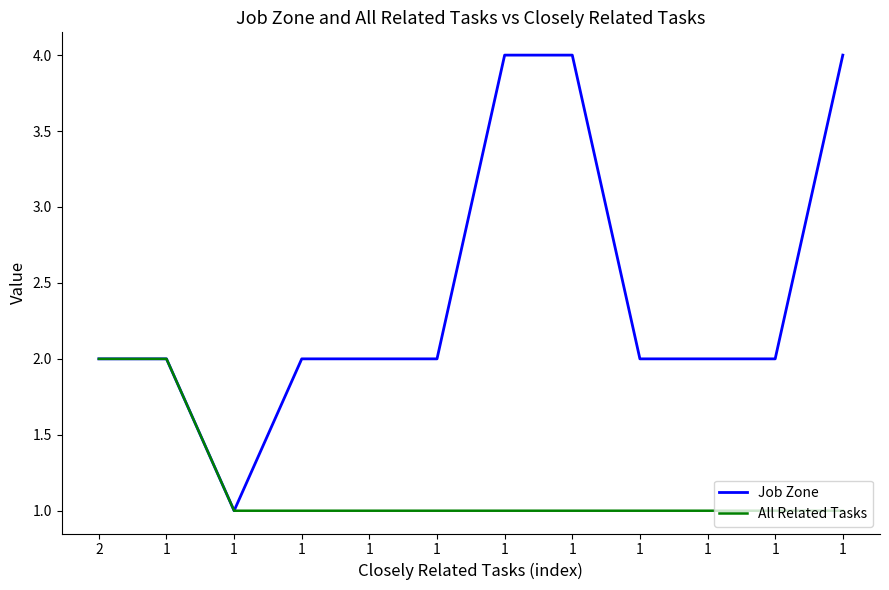

What is the total value across all series at 1?

4